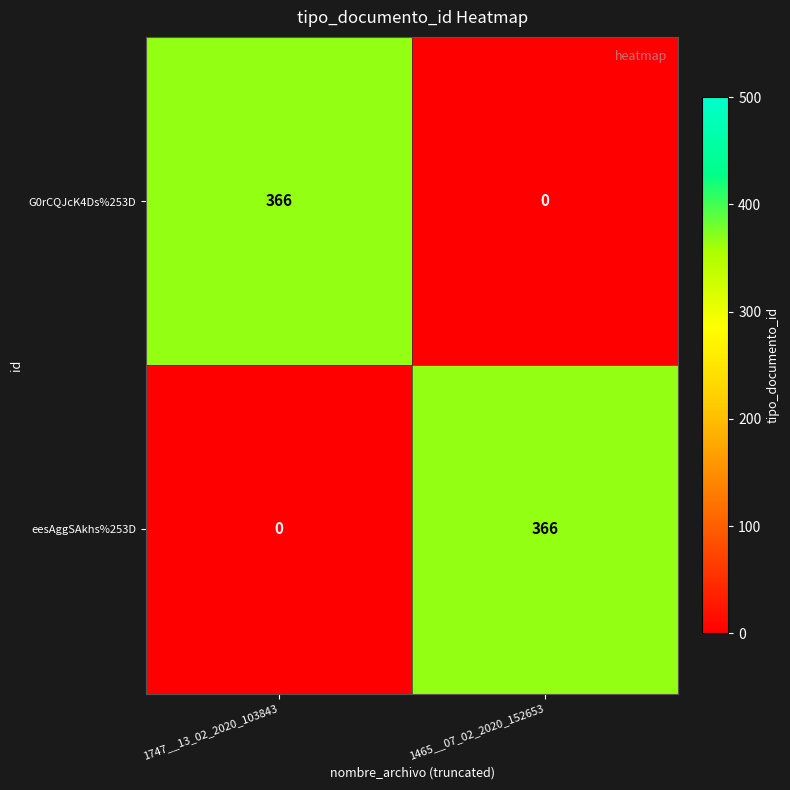

What is the sum of all eesAggSAkhs%253D values?

366